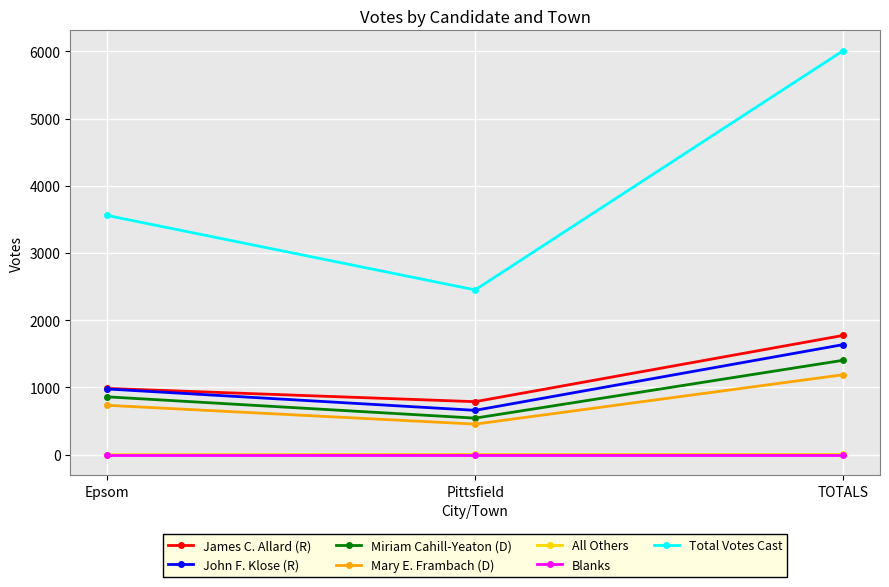

What is the difference between the maximum and minimum values in the James C. Allard (R) series?

986